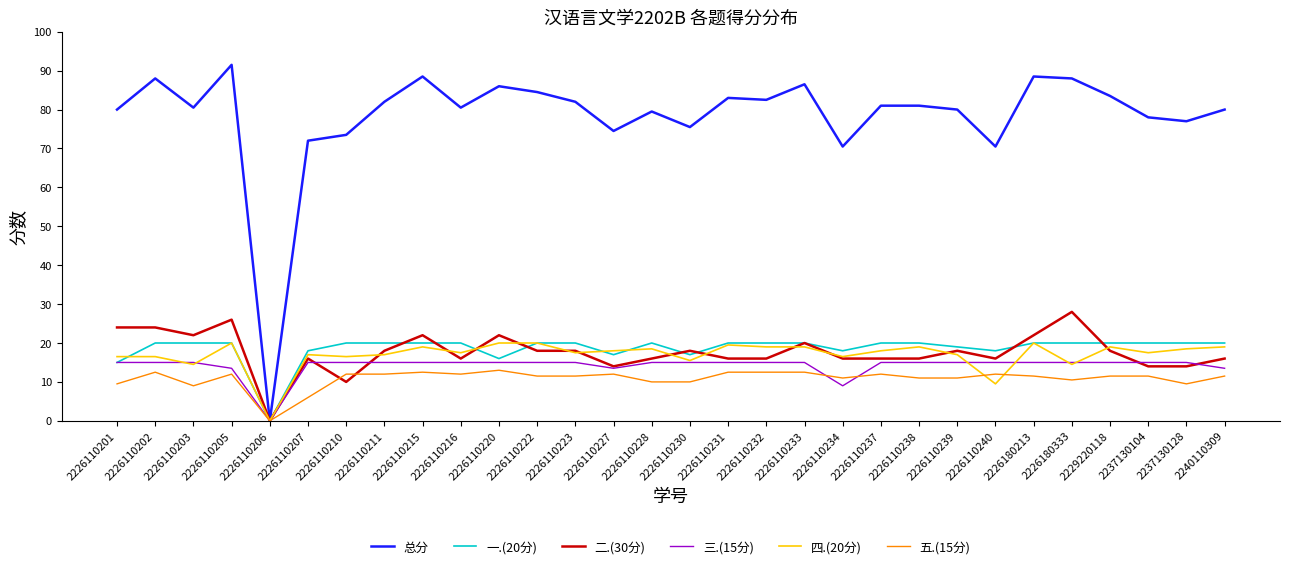

True or false: 五.(15分) has a value of 12.0 at 2226110237.

True